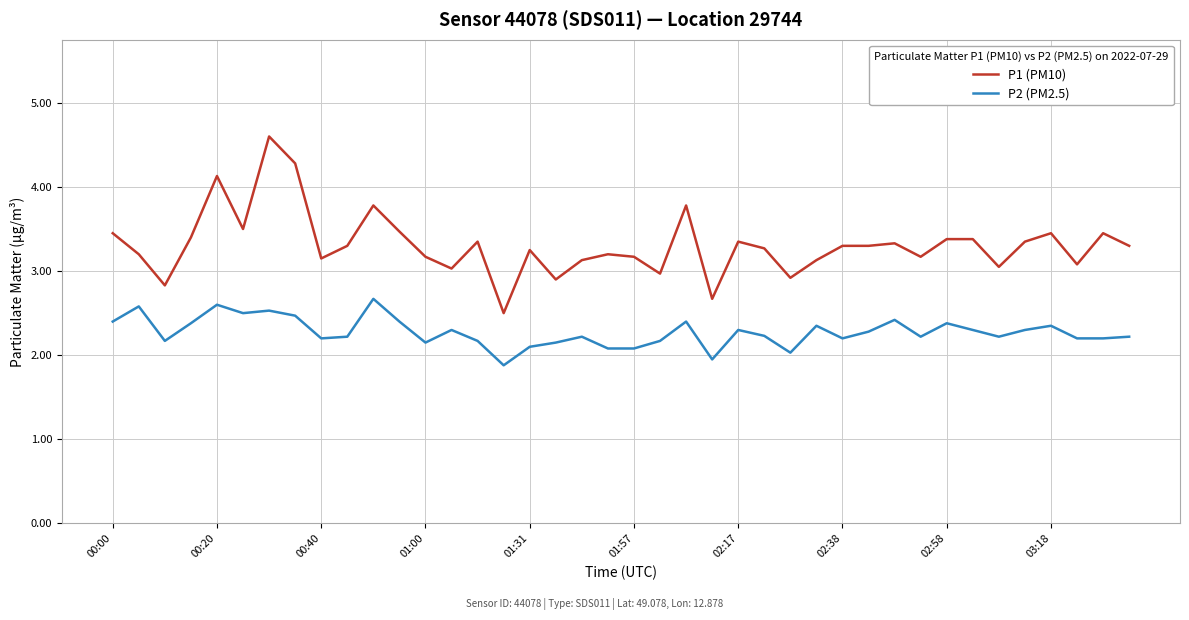

True or false: P1 (PM10) and P2 (PM2.5) intersect in this chart.

False